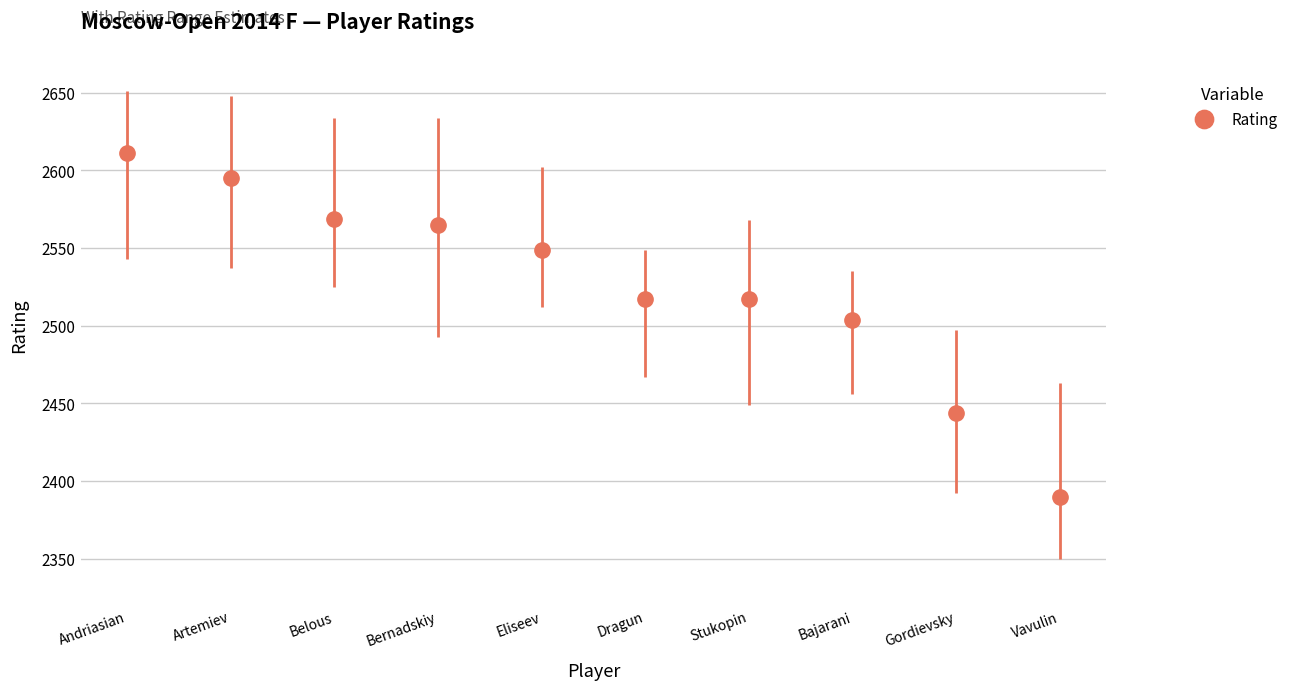

How many distinct data groups are displayed?

1